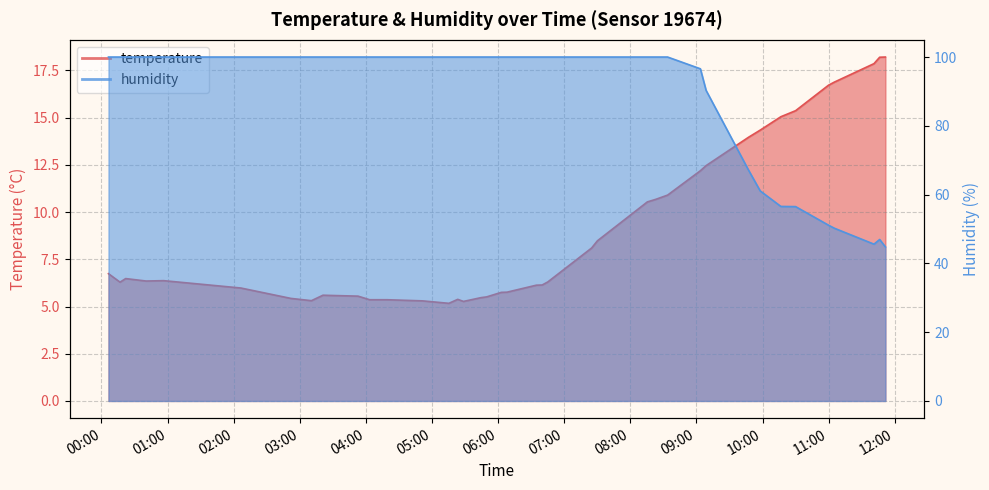

Does the chart have visible grid lines?

Yes